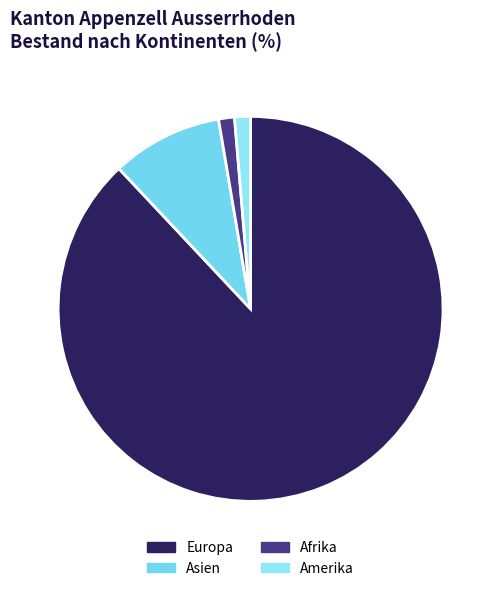

How many segments does this pie chart have?

4